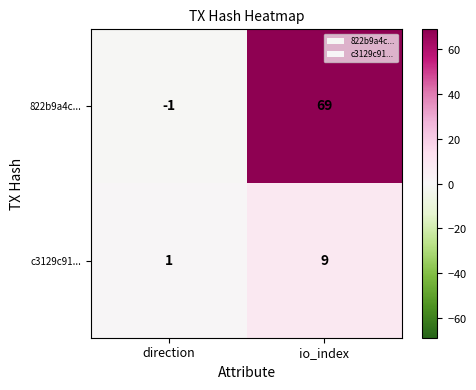

List the series in order of their peak value, lowest first.

c3129c91..., 822b9a4c...